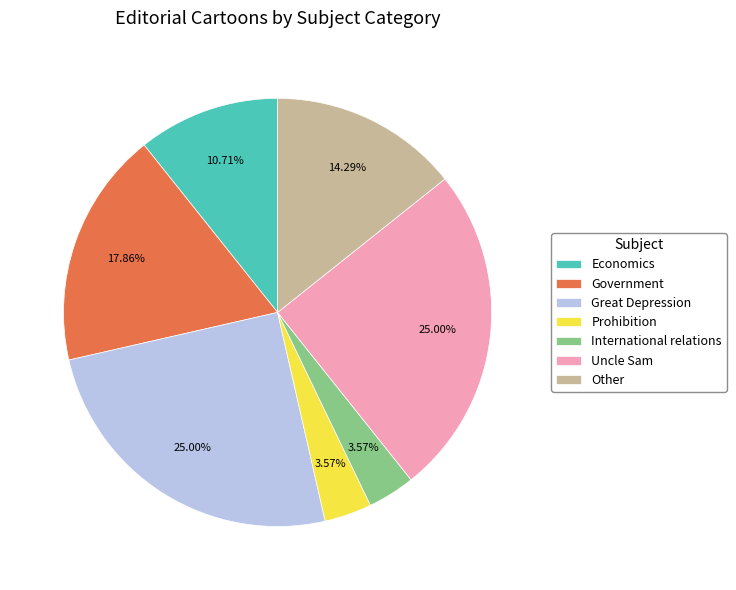

What is the ratio of the value at Uncle Sam to the value at Great Depression?

1.0